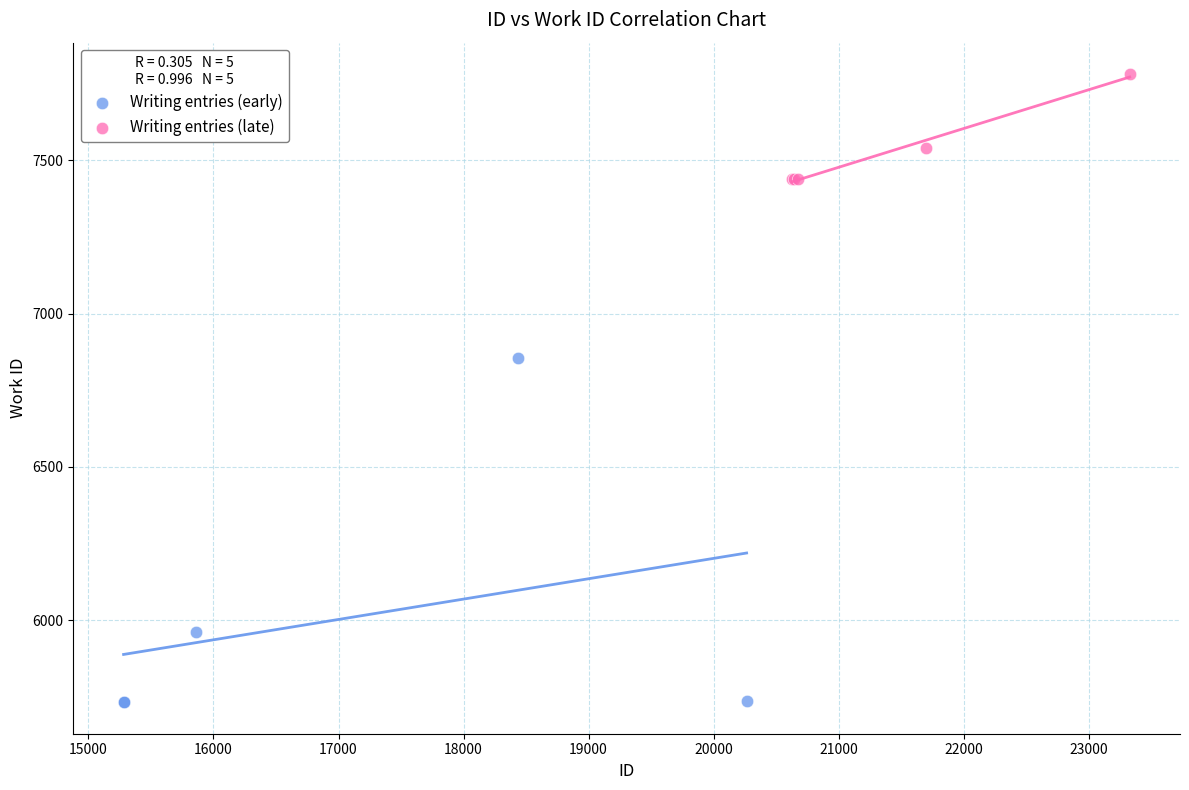

Which series reaches the minimum Y coordinate?

Writing entries (early)